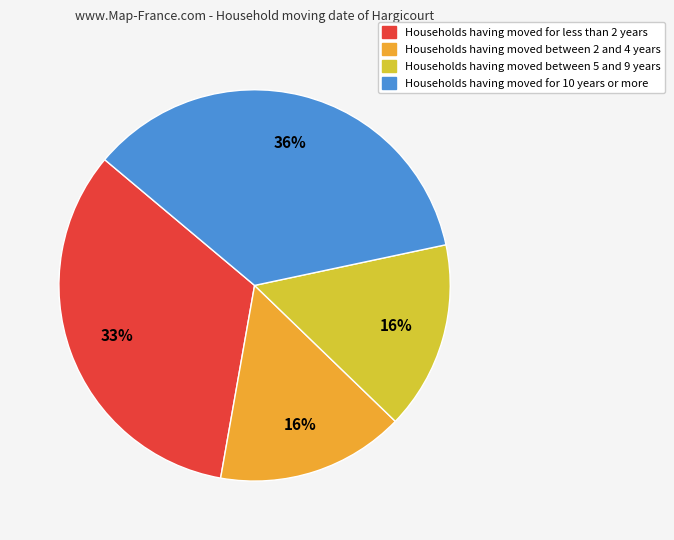

To the nearest percent, what is the average slice percentage?

25%